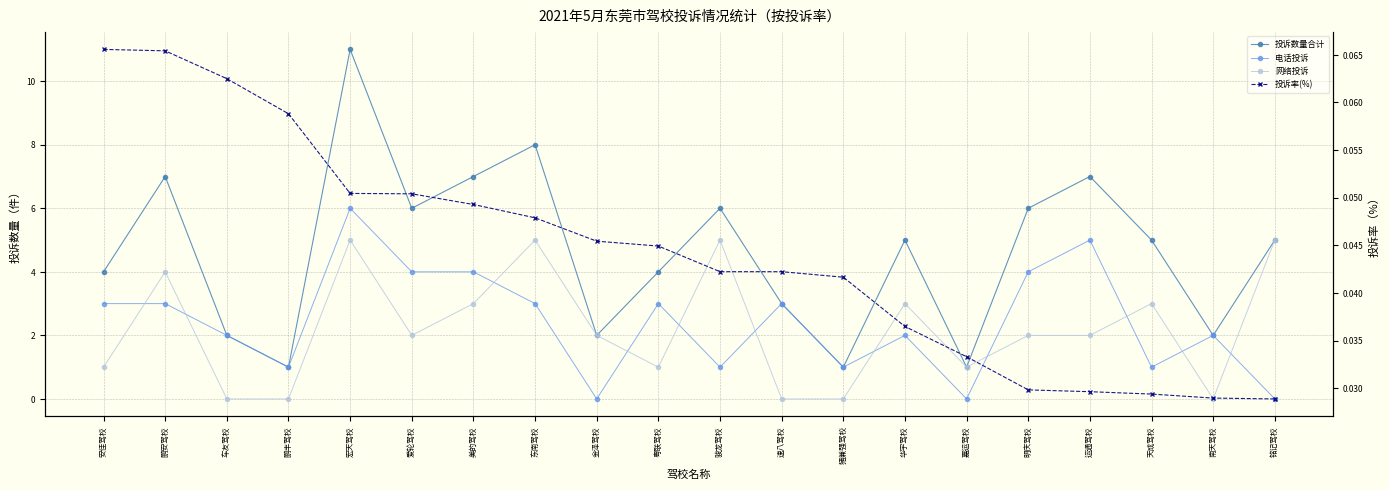

Which series has the largest range (max minus min)?

投诉数量合计